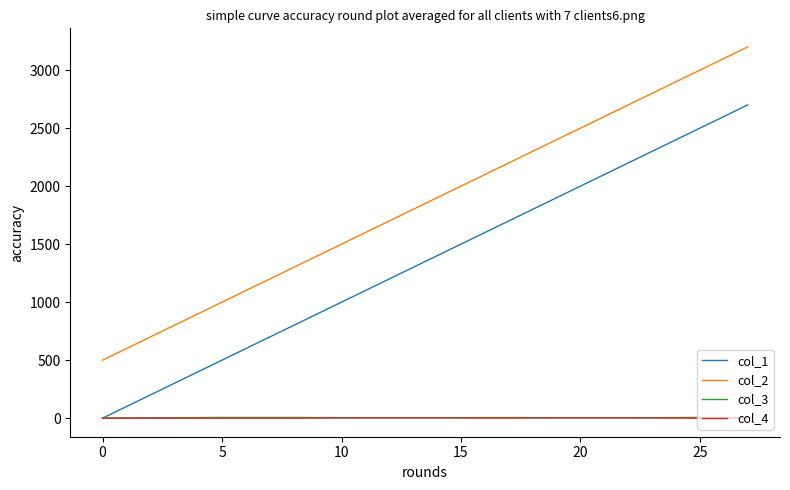

True or false: col_1 and col_2 cross at least once.

False